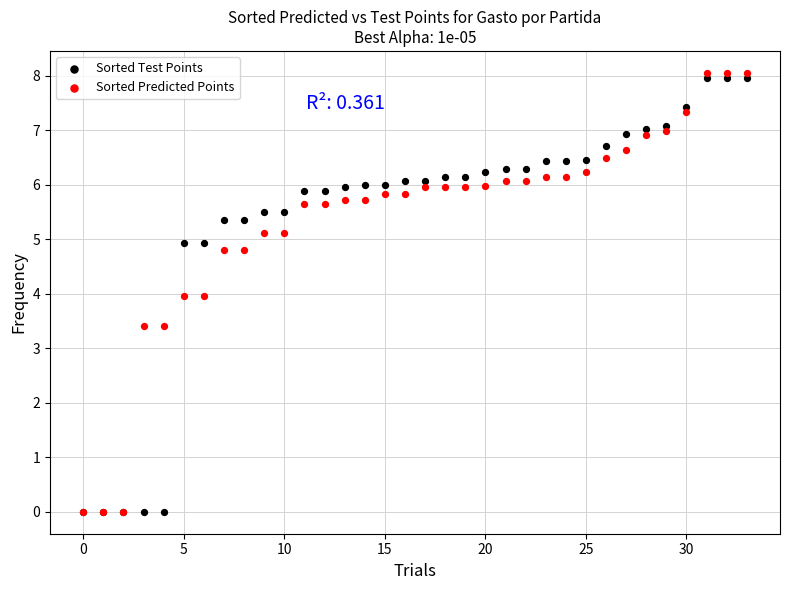

What are all the series names shown in the legend?

Sorted Test Points, Sorted Predicted Points